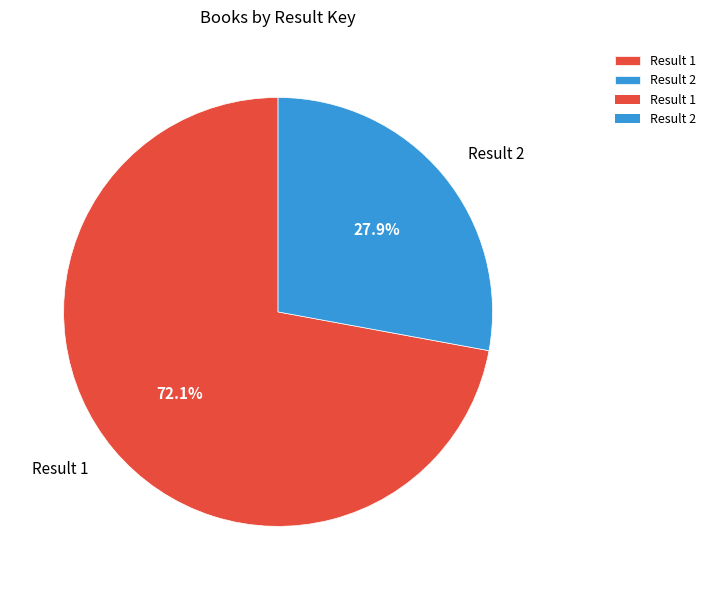

To the nearest percent, what is the average slice percentage?

50%